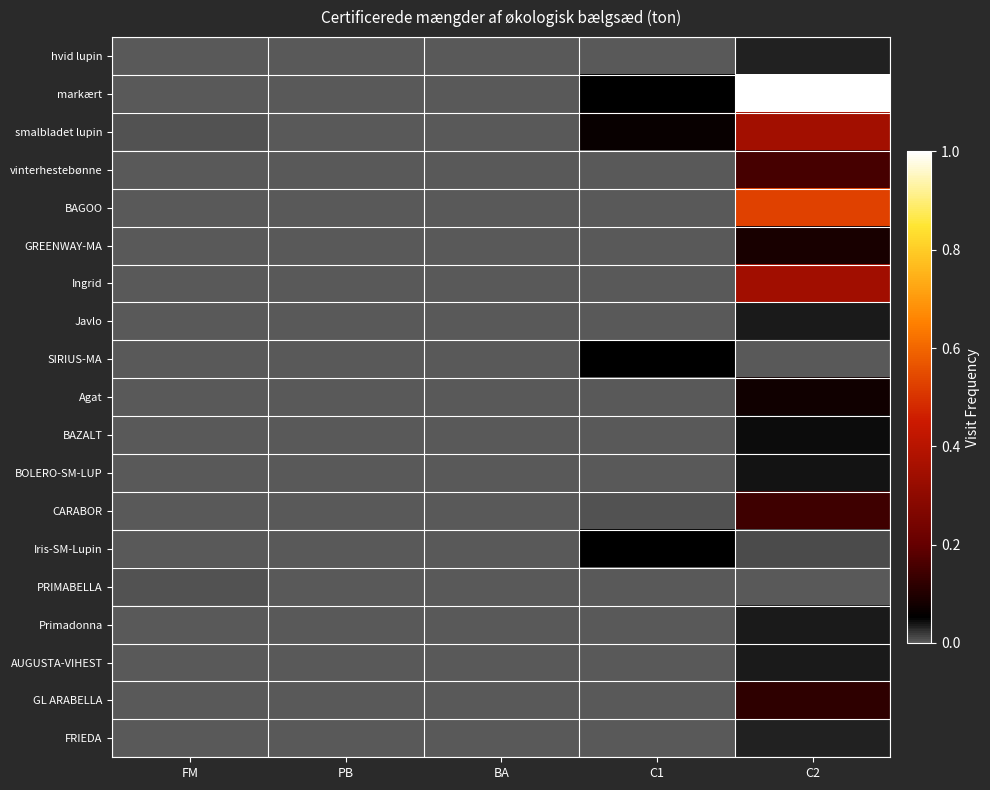

What is the spread (max minus min) of values at C1?

0.1